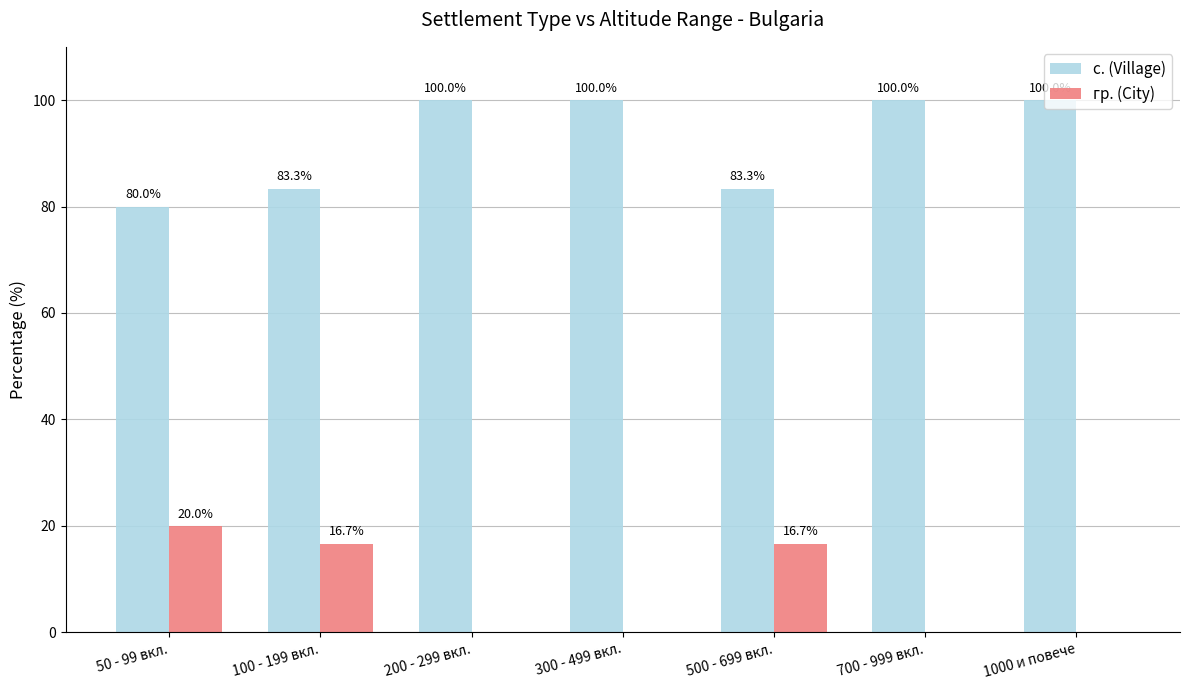

True or false: гр. (City) has a value of 0.0 at 700 - 999 вкл..

True